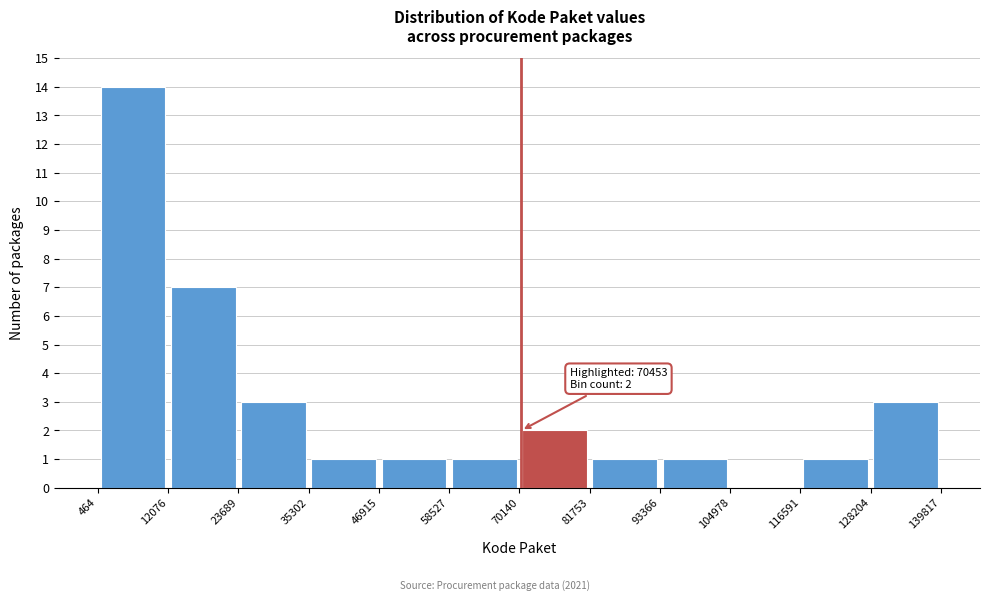

Over which range of the x-axis is the bar tallest?

464 to 12076